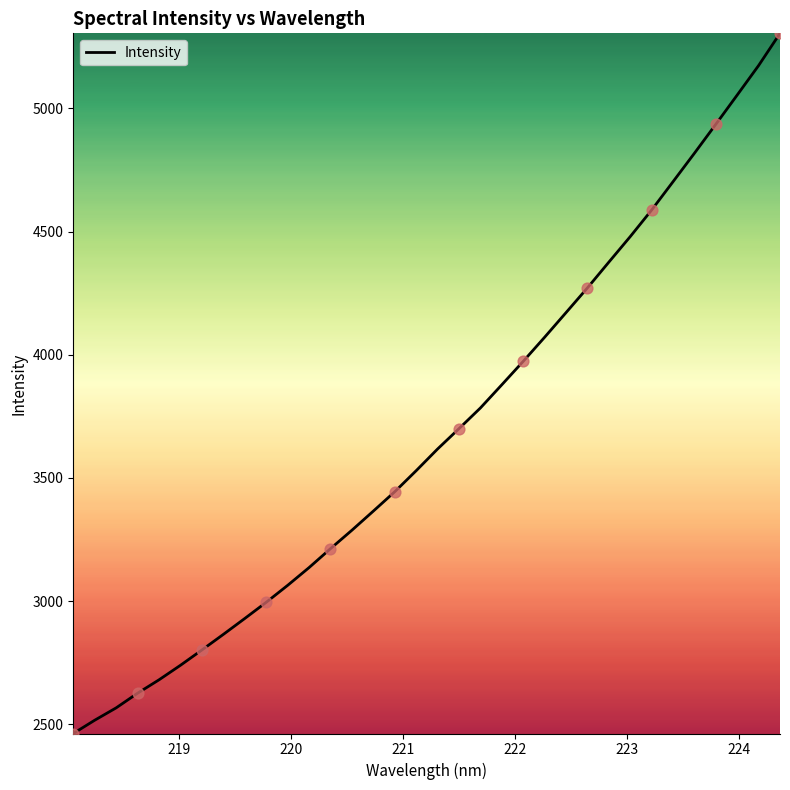

What is the difference between the maximum and minimum values?

2842.5